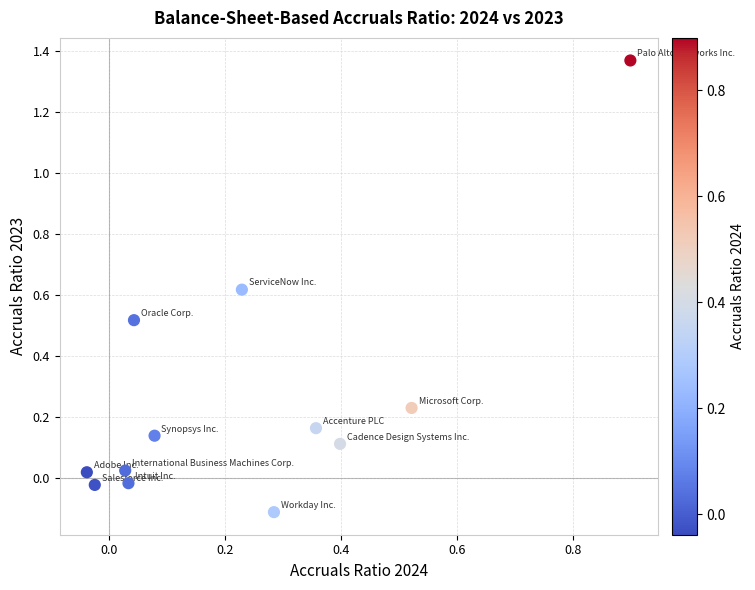

What is the range of Y values (max minus min)?

1.5